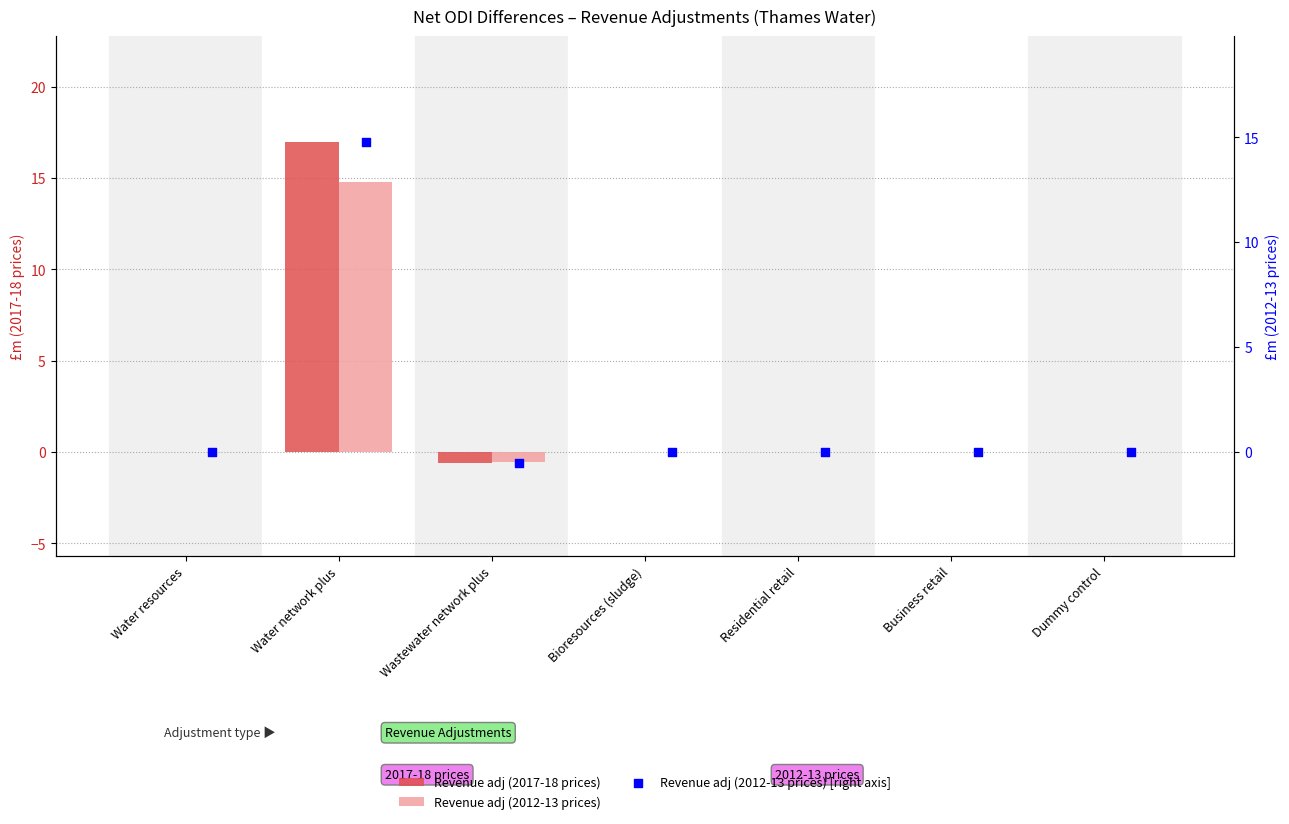

What are all the series names shown in the legend?

Revenue adj (2017-18 prices), Revenue adj (2012-13 prices), Revenue adj (2012-13 prices) [right axis]